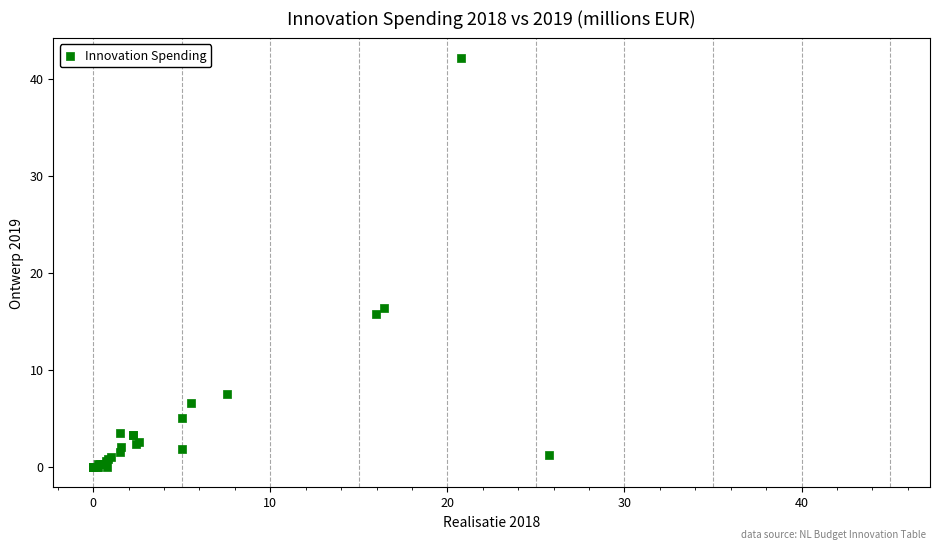

What Y value in the scatter plot is closest to 21?

16.4